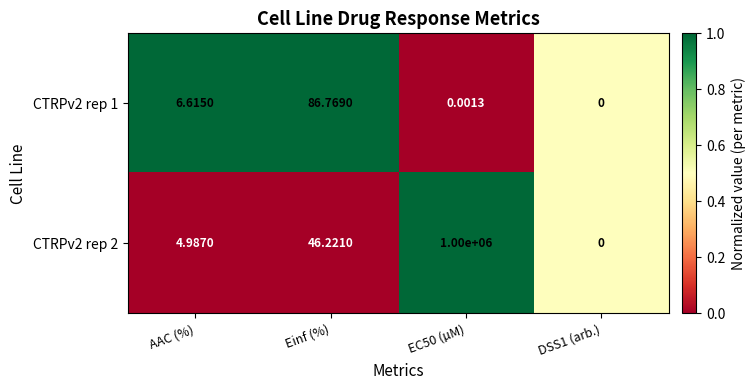

At which label does CTRPv2 rep 1 reach its peak?

Einf (%)